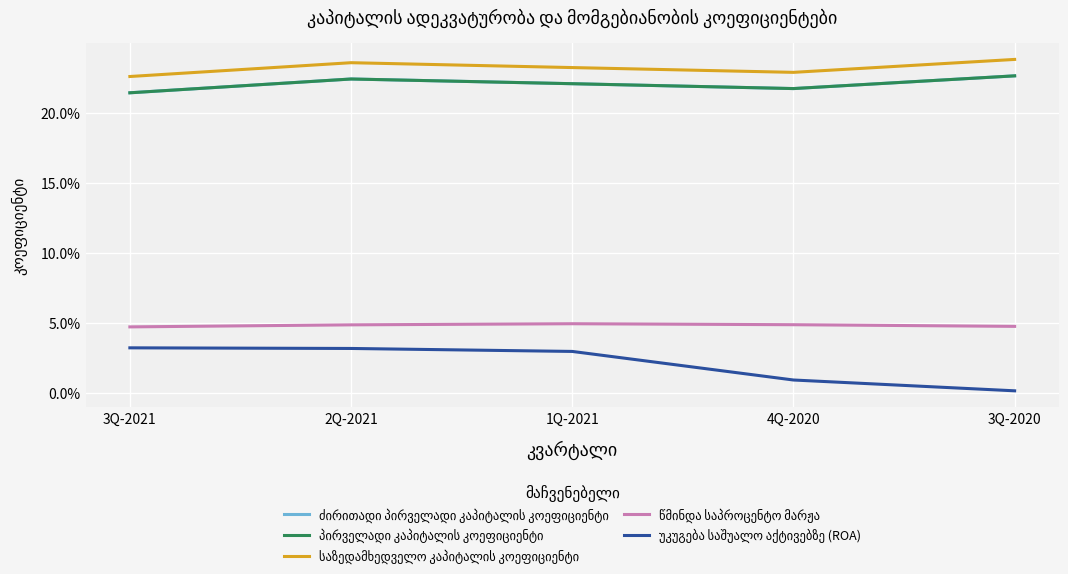

What is the average value of the პირველადი კაპიტალის კოეფიციენტი series?

0.2